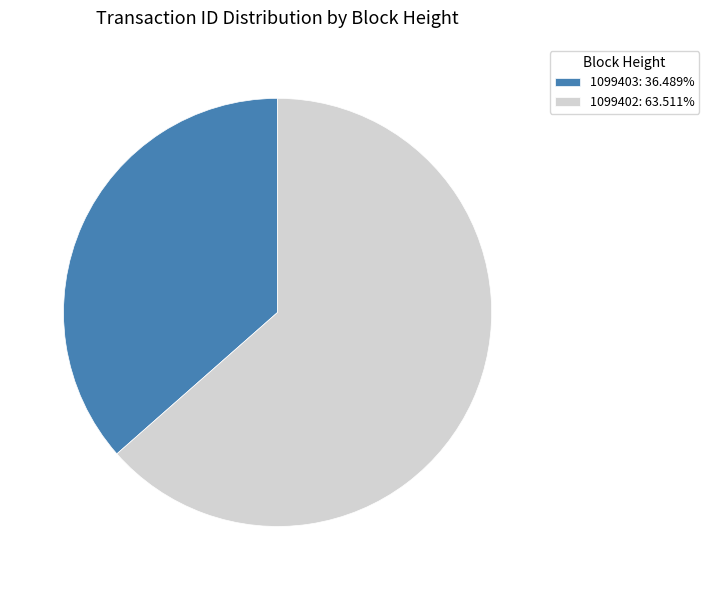

Do 1099402: 63.511% and 1099403: 36.489% together represent more than half of the pie?

Yes